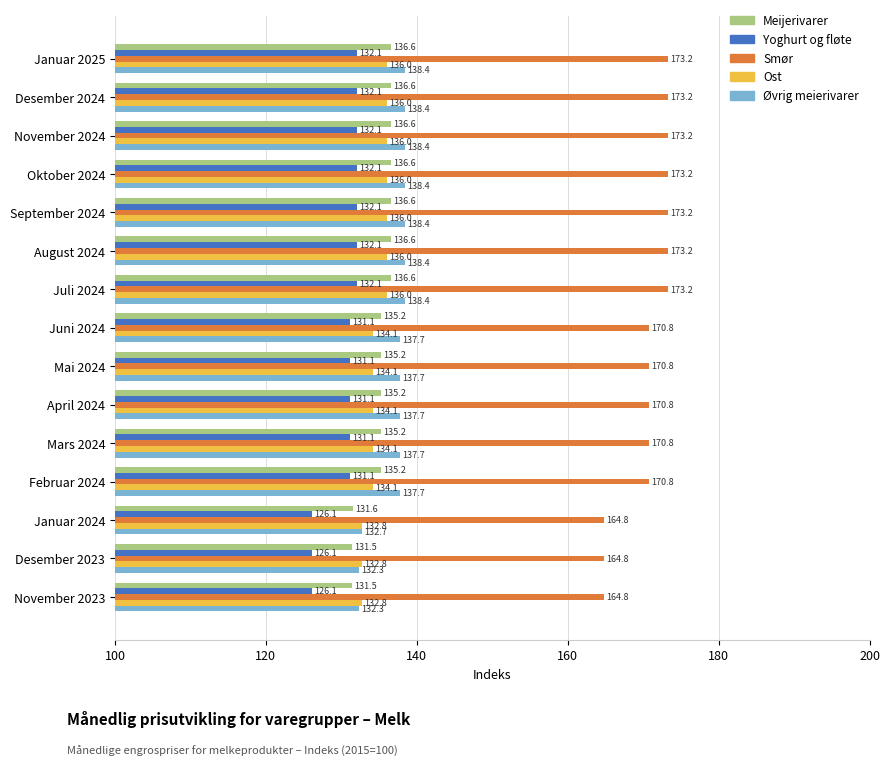

What is the average value of the Meijerivarer series?

135.1